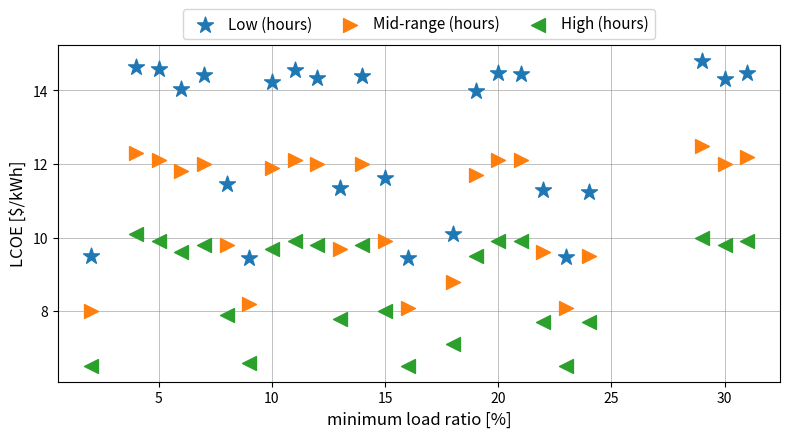

Which series reaches the minimum Y coordinate?

High (hours)